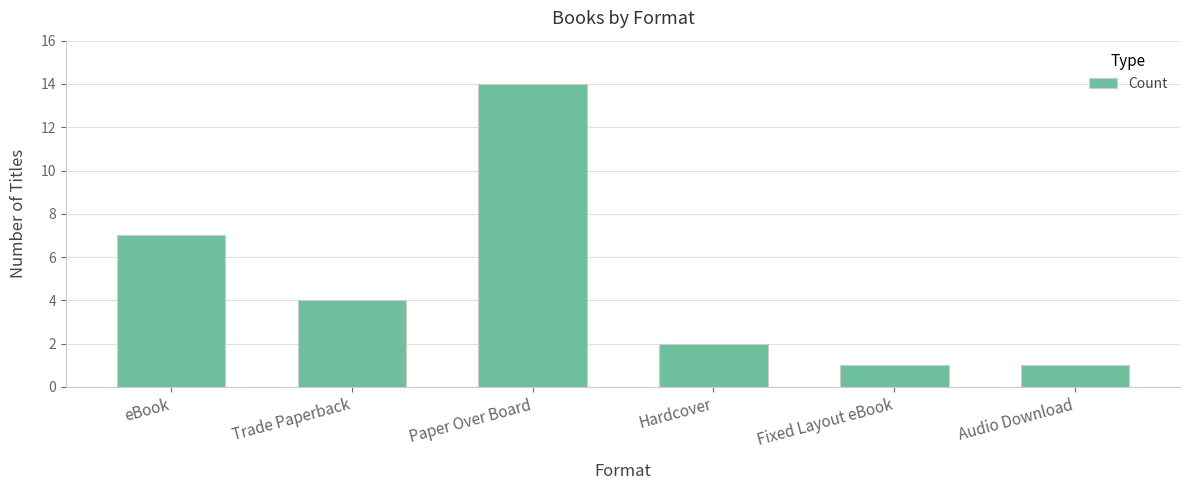

Count the number of data series in this chart.

1